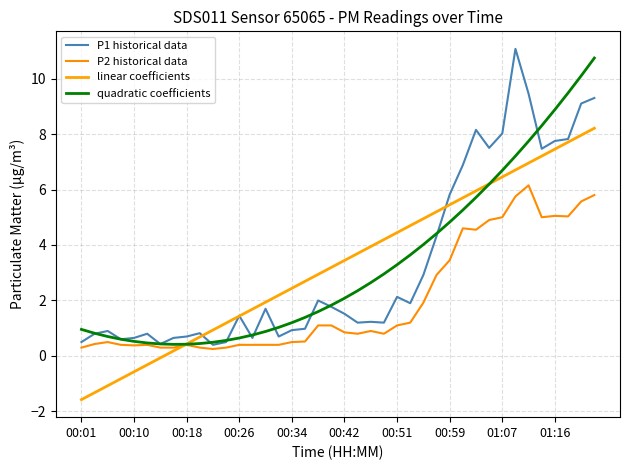

What is the minimum value shown in the chart?

-1.6